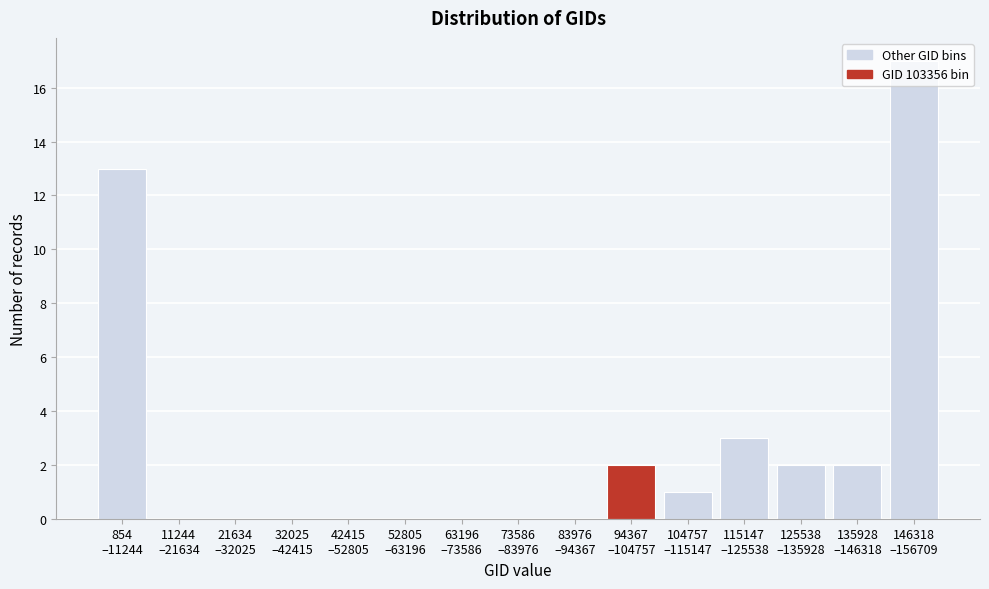

What is the sum of all values?

40